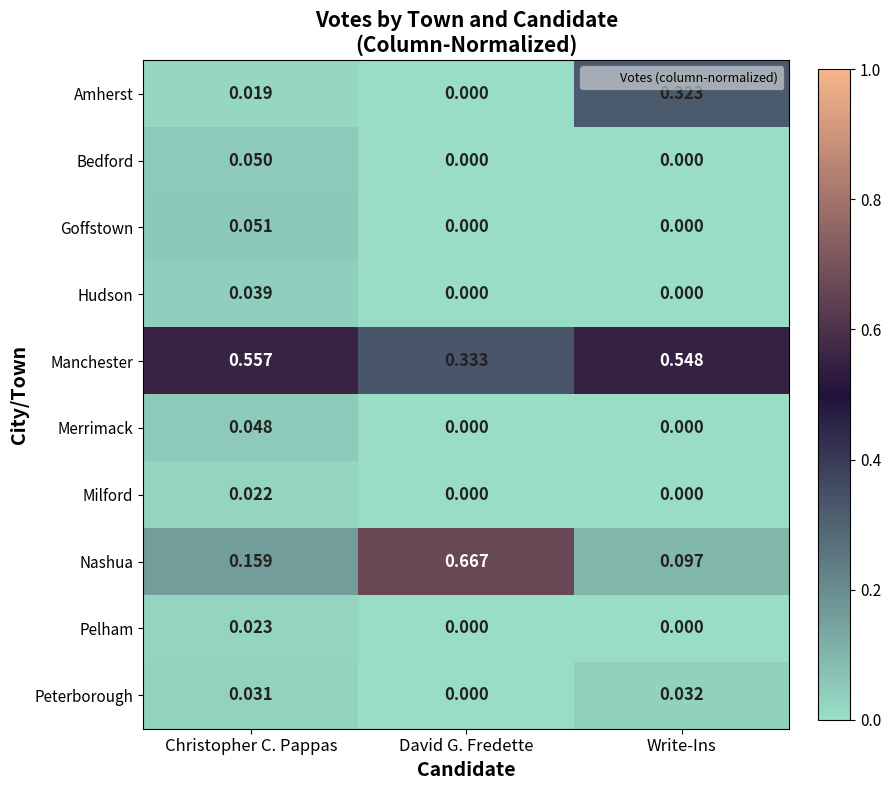

What is the total value across all series at Christopher C. Pappas?

1.0